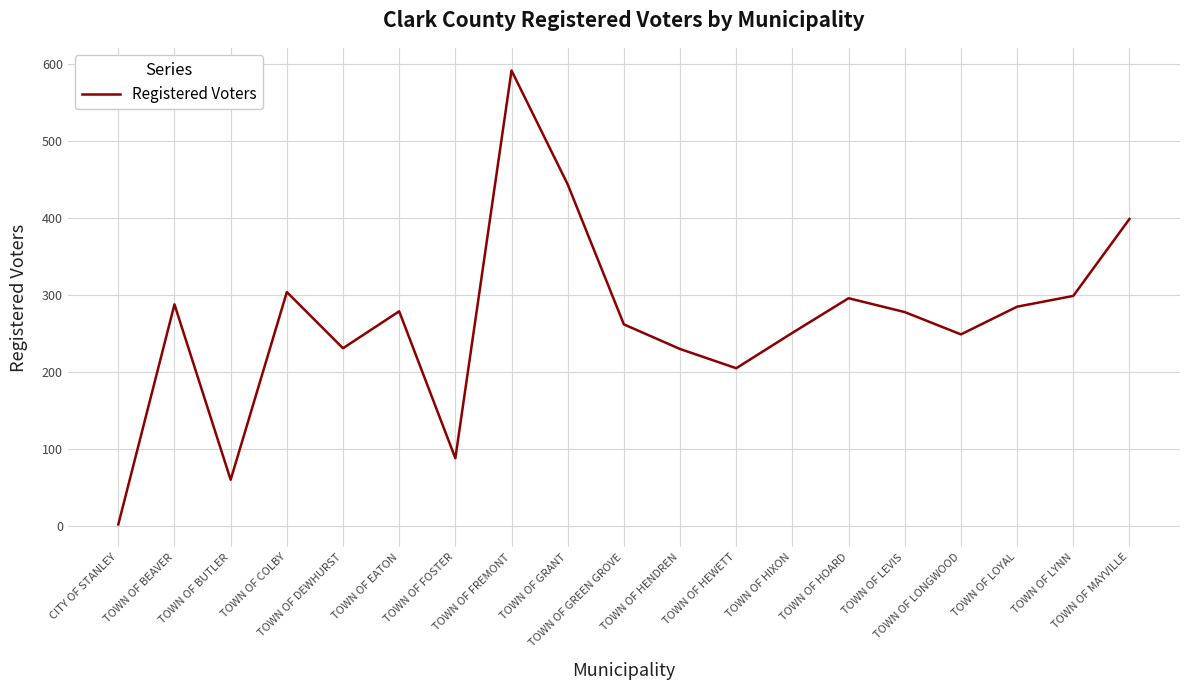

Read the value at TOWN OF LEVIS.

278